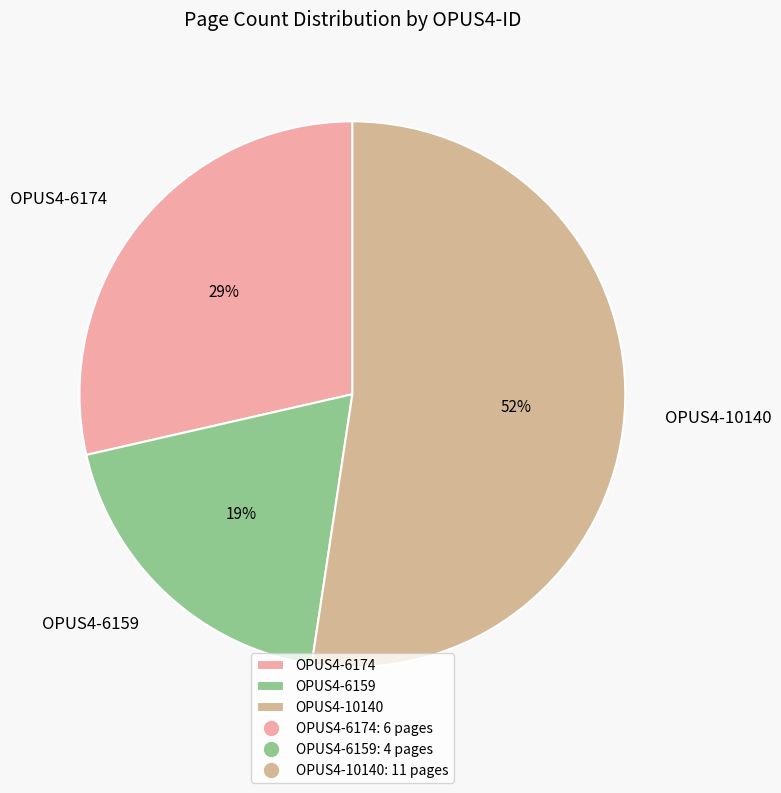

True or false: OPUS4-10140 accounts for 61% of the total.

False